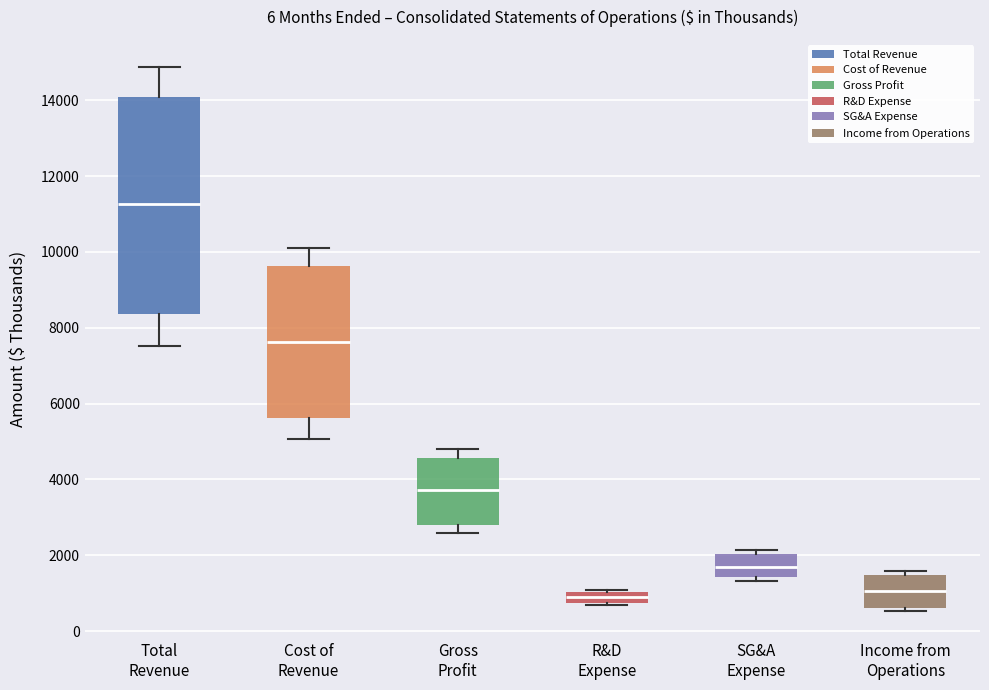

Which box's median line is the highest?

Total Revenue